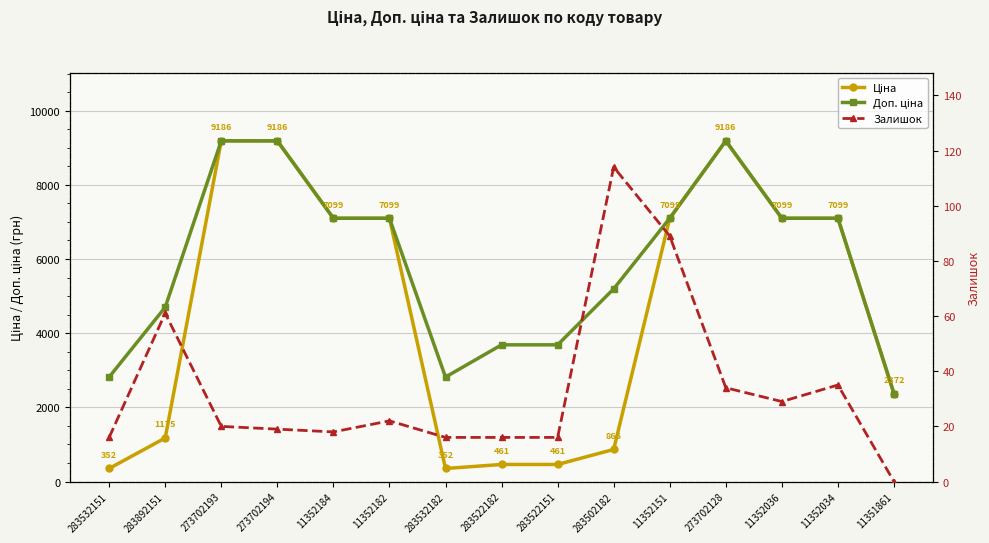

The value of Залишок at 11352151 is 48.8. True or false?

False